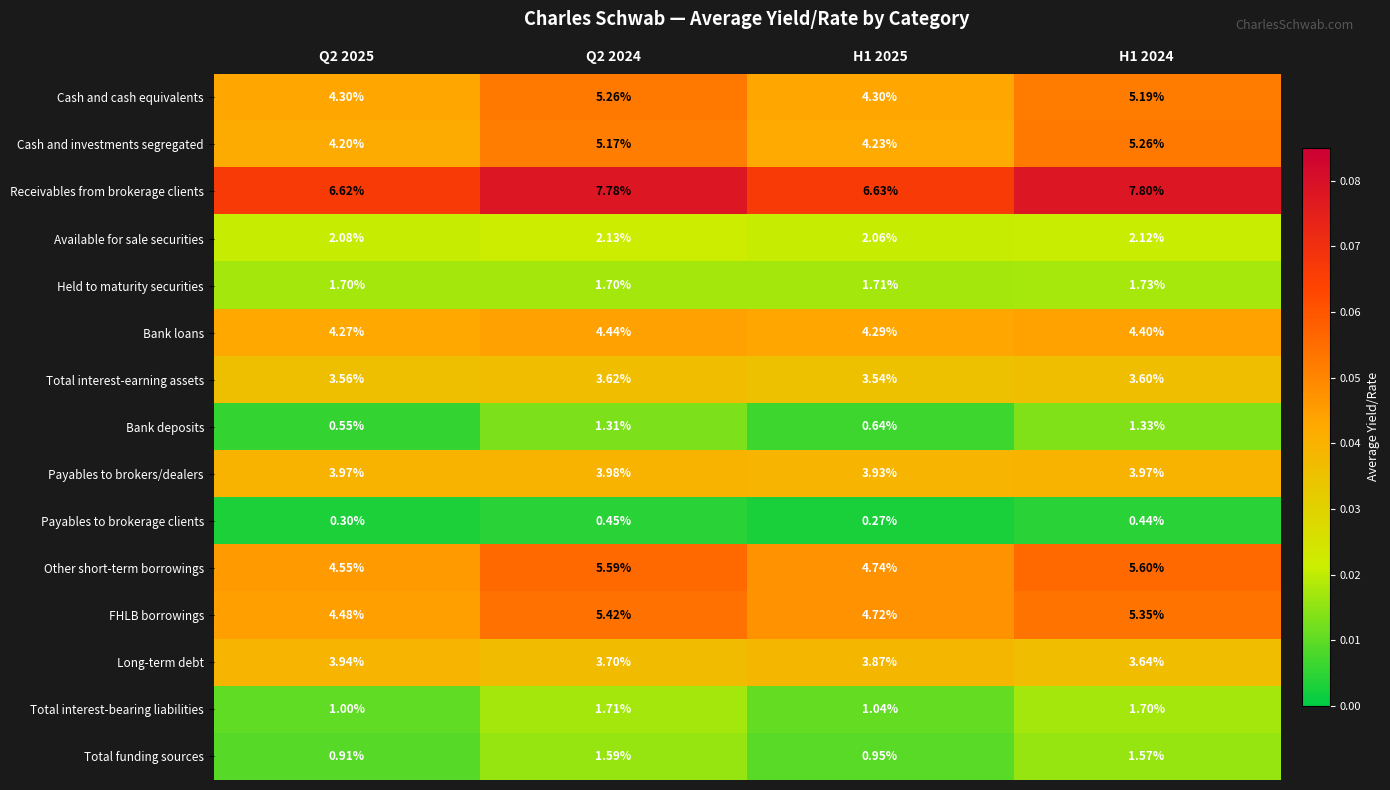

Which series has the widest spread of values?

Receivables from brokerage clients